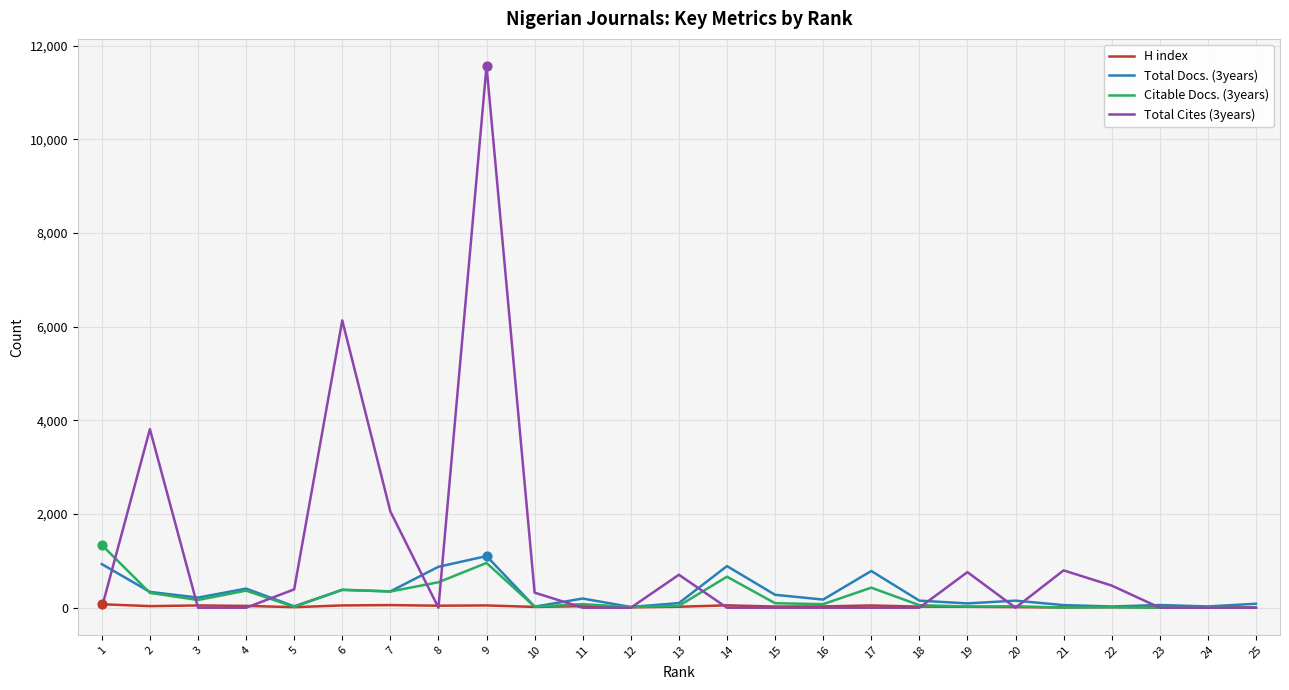

At which category is the sum across all series the highest?

9